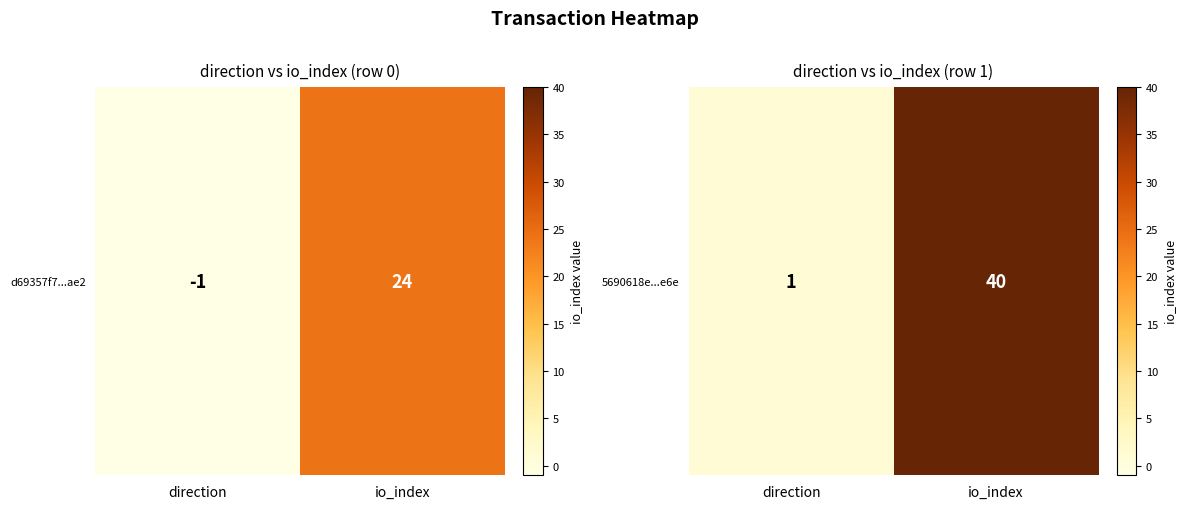

Rank the categories by value from lowest to highest.

direction, io_index